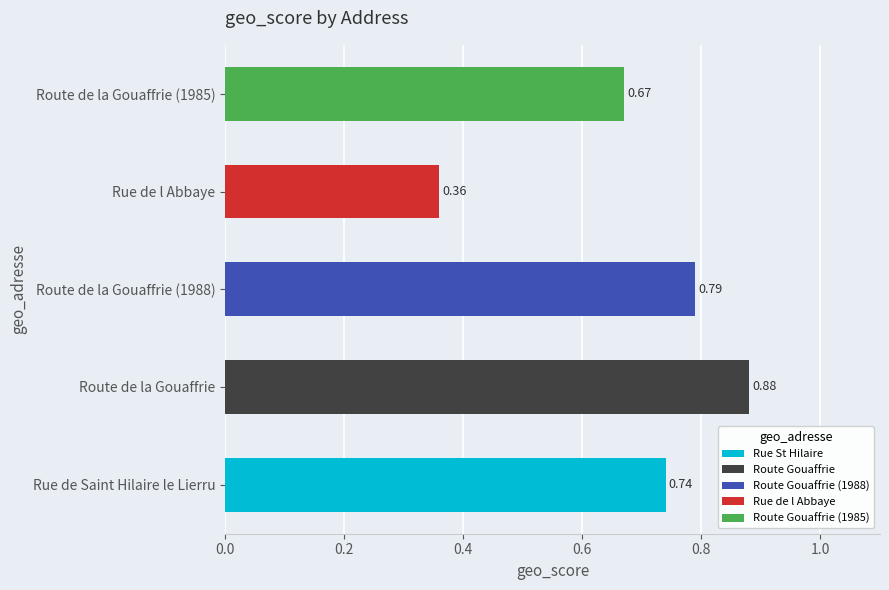

List the labels in order of value, largest first.

Route de la Gouaffrie, Route de la Gouaffrie (1988), Rue de Saint Hilaire le Lierru, Route de la Gouaffrie (1985), Rue de l Abbaye